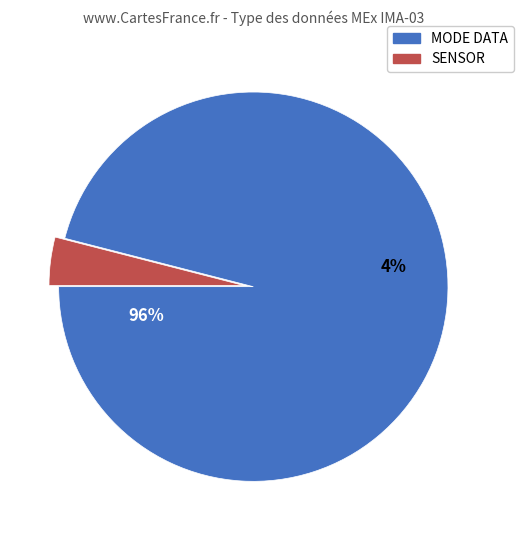

What percentage do SENSOR and MODE DATA together represent?

100.0%